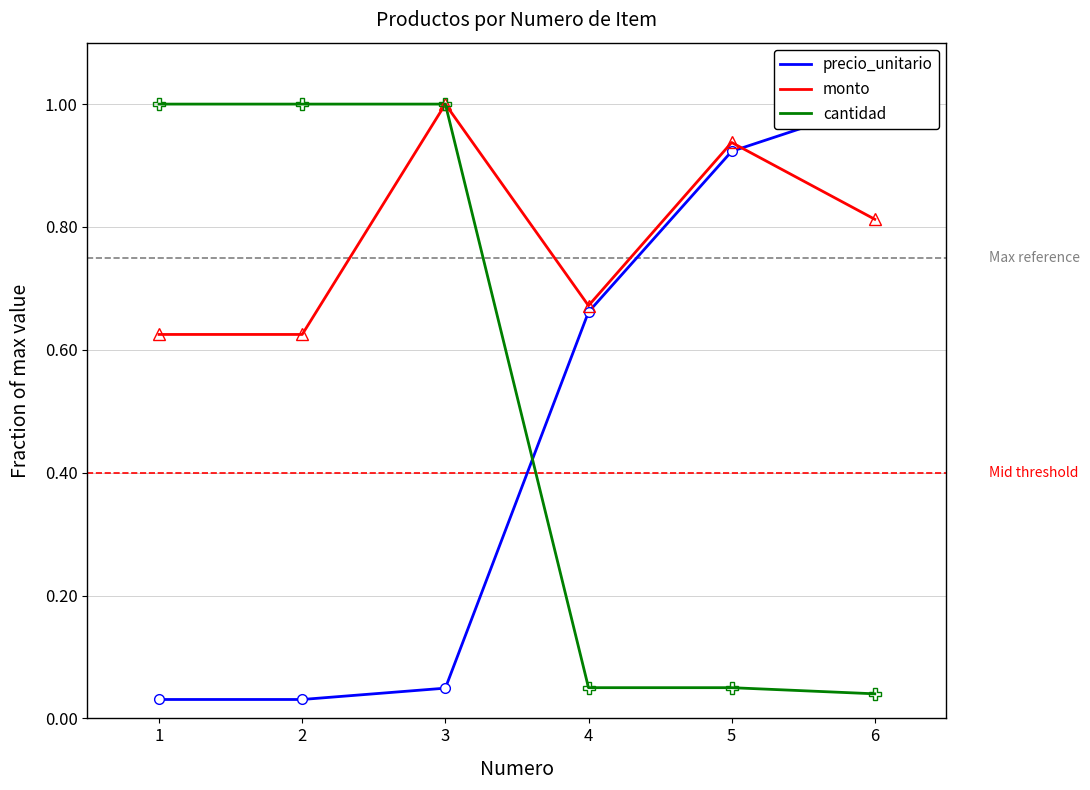

What is the sum of all cantidad values?

3.1